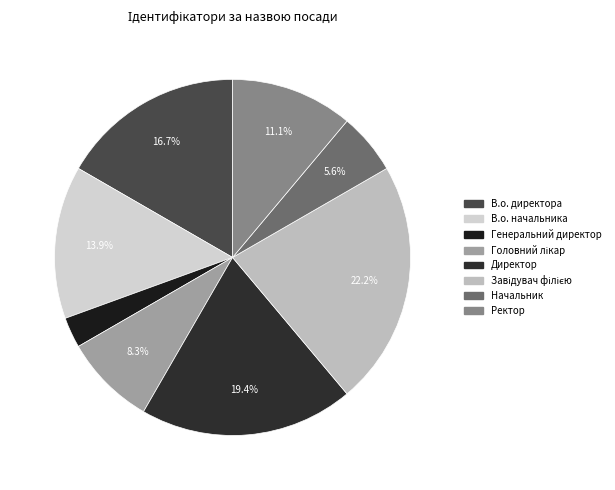

Which slice is the largest?

Завідувач філією